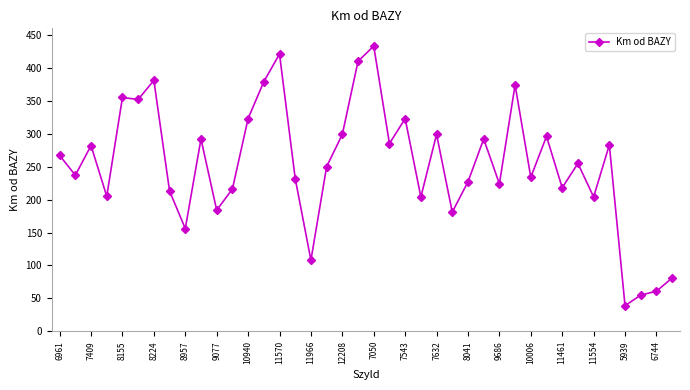

What is the value of the 21st point from the left?

433